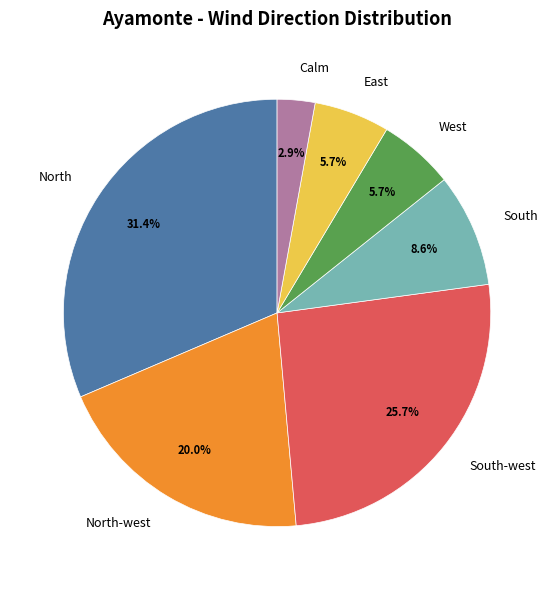

True or false: North-west accounts for 20% of the total.

True